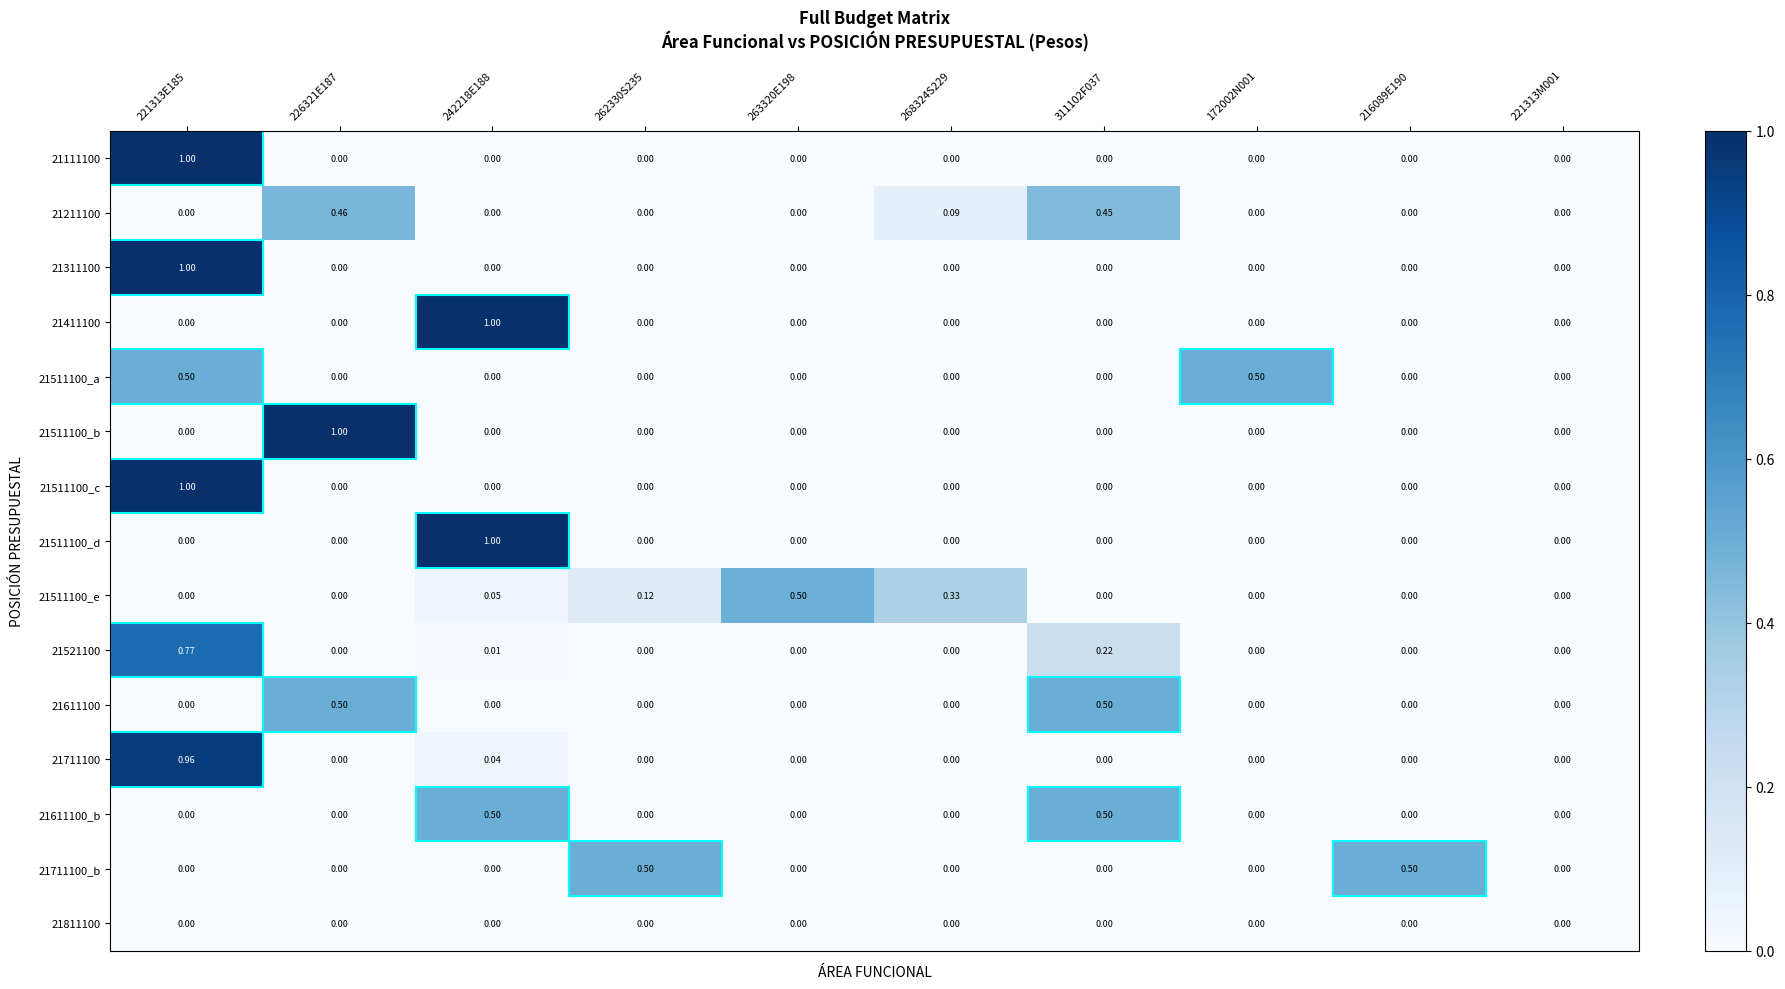

How many positive values does the 21511100_e series have?

4